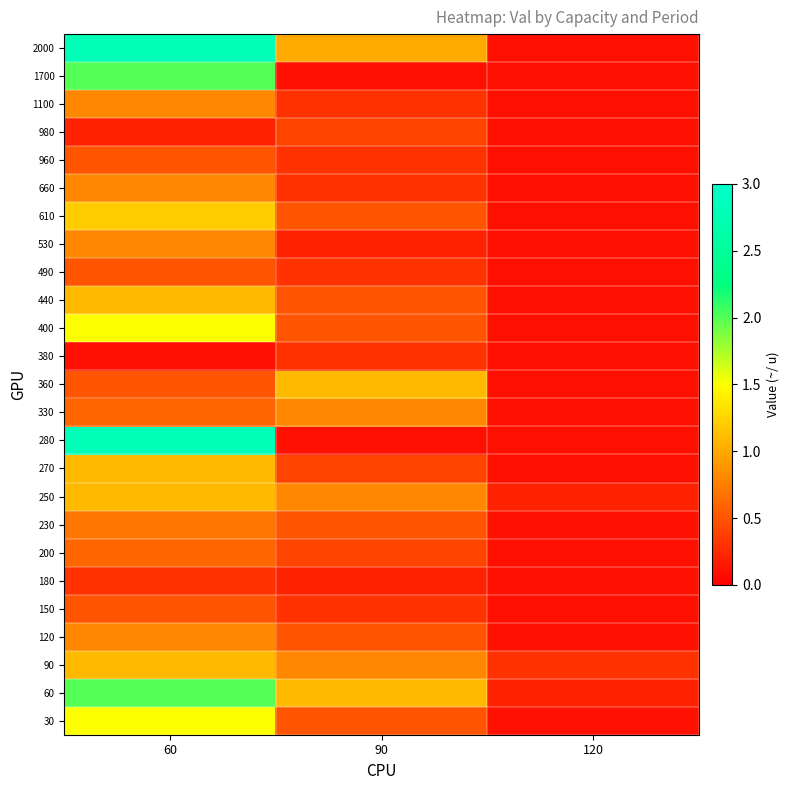

Reading left to right, what are all the values shown in this chart?

30: 60=1.5	90=0.5	120=0.1
60: 60=2.0	90=1.1	120=0.2
90: 60=1.1	90=0.8	120=0.3
120: 60=0.8	90=0.5	120=0.1
150: 60=0.5	90=0.3	120=0.1
180: 60=0.3	90=0.2	120=0.1
200: 60=0.6	90=0.4	120=0.1
230: 60=0.7	90=0.5	120=0.1
250: 60=1.1	90=0.8	120=0.2
270: 60=1.1	90=0.4	120=0.1
280: 60=2.8	90=0.1	120=0.1
330: 60=0.6	90=0.8	120=0.1
360: 60=0.5	90=1.1	120=0.1
380: 60=0.1	90=0.3	120=0.1
400: 60=1.5	90=0.5	120=0.1
440: 60=1.1	90=0.5	120=0.1
490: 60=0.5	90=0.3	120=0.1
530: 60=0.8	90=0.2	120=0.1
610: 60=1.2	90=0.5	120=0.1
660: 60=0.8	90=0.3	120=0.1
960: 60=0.5	90=0.3	120=0.1
980: 60=0.2	90=0.4	120=0.1
1100: 60=0.8	90=0.3	120=0.1
1700: 60=2.0	90=0.1	120=0.1
2000: 60=2.8	90=1.0	120=0.1